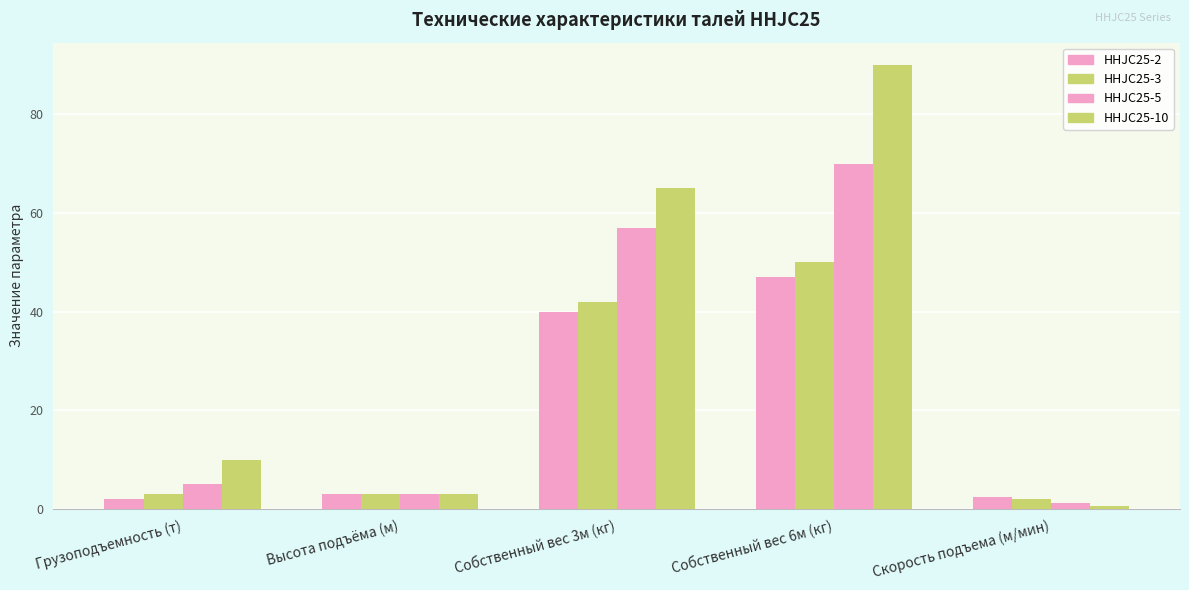

What is the total value across all series at Скорость подъема (м/мин)?

6.2